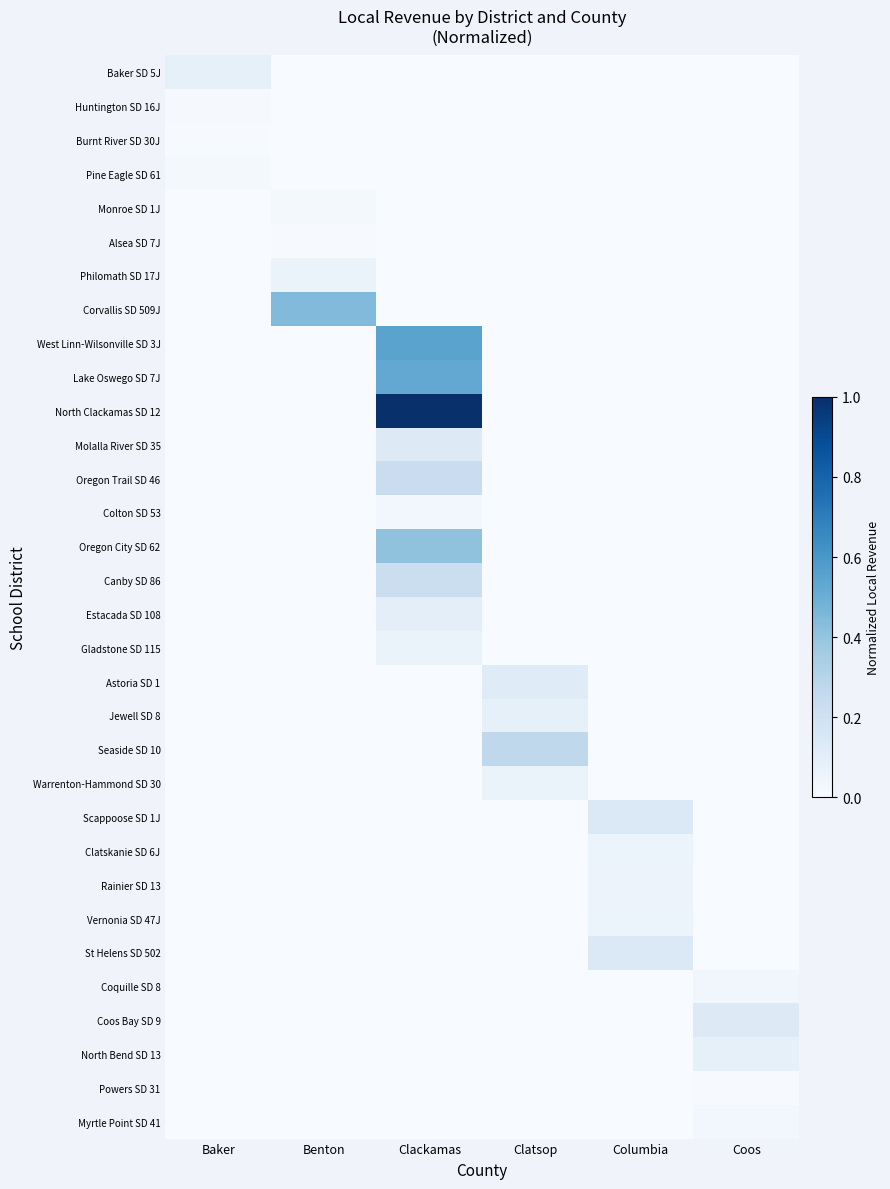

Reading left to right, transcribe all the data shown in this chart.

Baker SD 5J: Baker=0.1	Benton=0.0	Clackamas=0.0	Clatsop=0.0	Columbia=0.0	Coos=0.0
Huntington SD 16J: Baker=0.0	Benton=0.0	Clackamas=0.0	Clatsop=0.0	Columbia=0.0	Coos=0.0
Burnt River SD 30J: Baker=0.0	Benton=0.0	Clackamas=0.0	Clatsop=0.0	Columbia=0.0	Coos=0.0
Pine Eagle SD 61: Baker=0.0	Benton=0.0	Clackamas=0.0	Clatsop=0.0	Columbia=0.0	Coos=0.0
Monroe SD 1J: Baker=0.0	Benton=0.0	Clackamas=0.0	Clatsop=0.0	Columbia=0.0	Coos=0.0
Alsea SD 7J: Baker=0.0	Benton=0.0	Clackamas=0.0	Clatsop=0.0	Columbia=0.0	Coos=0.0
Philomath SD 17J: Baker=0.0	Benton=0.1	Clackamas=0.0	Clatsop=0.0	Columbia=0.0	Coos=0.0
Corvallis SD 509J: Baker=0.0	Benton=0.4	Clackamas=0.0	Clatsop=0.0	Columbia=0.0	Coos=0.0
West Linn-Wilsonville SD 3J: Baker=0.0	Benton=0.0	Clackamas=0.5	Clatsop=0.0	Columbia=0.0	Coos=0.0
Lake Oswego SD 7J: Baker=0.0	Benton=0.0	Clackamas=0.5	Clatsop=0.0	Columbia=0.0	Coos=0.0
North Clackamas SD 12: Baker=0.0	Benton=0.0	Clackamas=1.0	Clatsop=0.0	Columbia=0.0	Coos=0.0
Molalla River SD 35: Baker=0.0	Benton=0.0	Clackamas=0.1	Clatsop=0.0	Columbia=0.0	Coos=0.0
Oregon Trail SD 46: Baker=0.0	Benton=0.0	Clackamas=0.2	Clatsop=0.0	Columbia=0.0	Coos=0.0
Colton SD 53: Baker=0.0	Benton=0.0	Clackamas=0.0	Clatsop=0.0	Columbia=0.0	Coos=0.0
Oregon City SD 62: Baker=0.0	Benton=0.0	Clackamas=0.4	Clatsop=0.0	Columbia=0.0	Coos=0.0
Canby SD 86: Baker=0.0	Benton=0.0	Clackamas=0.2	Clatsop=0.0	Columbia=0.0	Coos=0.0
Estacada SD 108: Baker=0.0	Benton=0.0	Clackamas=0.1	Clatsop=0.0	Columbia=0.0	Coos=0.0
Gladstone SD 115: Baker=0.0	Benton=0.0	Clackamas=0.1	Clatsop=0.0	Columbia=0.0	Coos=0.0
Astoria SD 1: Baker=0.0	Benton=0.0	Clackamas=0.0	Clatsop=0.1	Columbia=0.0	Coos=0.0
Jewell SD 8: Baker=0.0	Benton=0.0	Clackamas=0.0	Clatsop=0.1	Columbia=0.0	Coos=0.0
Seaside SD 10: Baker=0.0	Benton=0.0	Clackamas=0.0	Clatsop=0.3	Columbia=0.0	Coos=0.0
Warrenton-Hammond SD 30: Baker=0.0	Benton=0.0	Clackamas=0.0	Clatsop=0.1	Columbia=0.0	Coos=0.0
Scappoose SD 1J: Baker=0.0	Benton=0.0	Clackamas=0.0	Clatsop=0.0	Columbia=0.1	Coos=0.0
Clatskanie SD 6J: Baker=0.0	Benton=0.0	Clackamas=0.0	Clatsop=0.0	Columbia=0.1	Coos=0.0
Rainier SD 13: Baker=0.0	Benton=0.0	Clackamas=0.0	Clatsop=0.0	Columbia=0.1	Coos=0.0
Vernonia SD 47J: Baker=0.0	Benton=0.0	Clackamas=0.0	Clatsop=0.0	Columbia=0.1	Coos=0.0
St Helens SD 502: Baker=0.0	Benton=0.0	Clackamas=0.0	Clatsop=0.0	Columbia=0.1	Coos=0.0
Coquille SD 8: Baker=0.0	Benton=0.0	Clackamas=0.0	Clatsop=0.0	Columbia=0.0	Coos=0.0
Coos Bay SD 9: Baker=0.0	Benton=0.0	Clackamas=0.0	Clatsop=0.0	Columbia=0.0	Coos=0.1
North Bend SD 13: Baker=0.0	Benton=0.0	Clackamas=0.0	Clatsop=0.0	Columbia=0.0	Coos=0.1
Powers SD 31: Baker=0.0	Benton=0.0	Clackamas=0.0	Clatsop=0.0	Columbia=0.0	Coos=0.0
Myrtle Point SD 41: Baker=0.0	Benton=0.0	Clackamas=0.0	Clatsop=0.0	Columbia=0.0	Coos=0.0